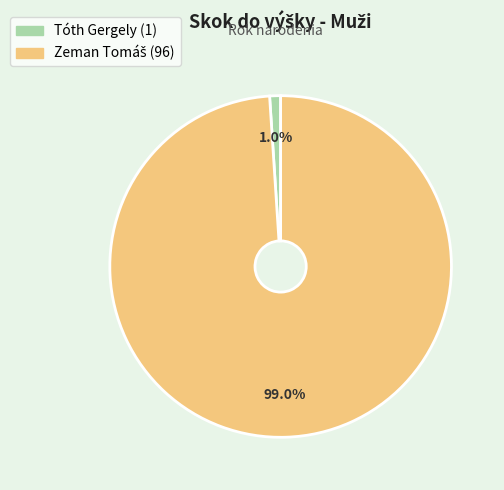

What portion of the pie excludes Tóth Gergely?

99.0%